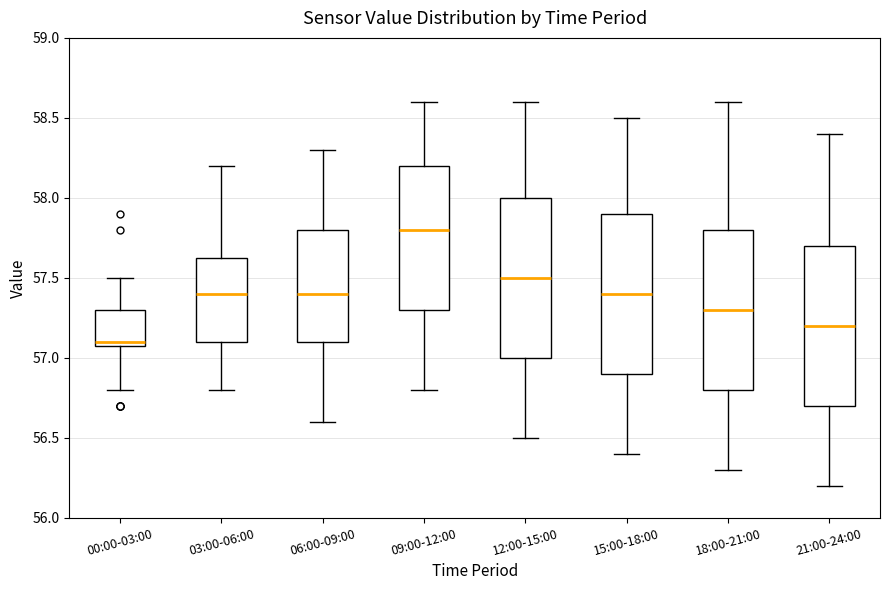

Reading left to right, transcribe this box plot: for each box, give where its median line is, the range the box spans, and where its two whiskers end, as read against the y-axis. The values are not printed on the chart, so give them approximately, as read against the axis.

00:00-03:00: median 57.10 (just above the box's lower edge), box 57.10 to 57.30, whiskers 56.80 to 57.50
03:00-06:00: median 57.40, box 57.10 to 57.65, whiskers 56.80 to 58.20
06:00-09:00: median 57.40, box 57.10 to 57.80, whiskers 56.60 to 58.30
09:00-12:00: median 57.80, box 57.30 to 58.20, whiskers 56.80 to 58.60
12:00-15:00: median 57.50, box 57.00 to 58.00, whiskers 56.50 to 58.60
15:00-18:00: median 57.40, box 56.90 to 57.90, whiskers 56.40 to 58.50
18:00-21:00: median 57.30, box 56.80 to 57.80, whiskers 56.30 to 58.60
21:00-24:00: median 57.20, box 56.70 to 57.70, whiskers 56.20 to 58.40